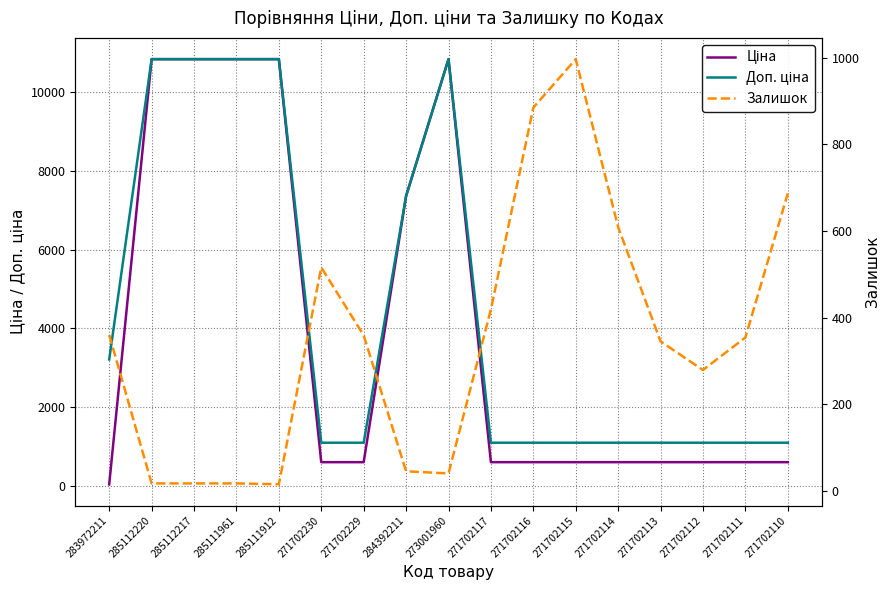

How many lines are shown in the chart?

3